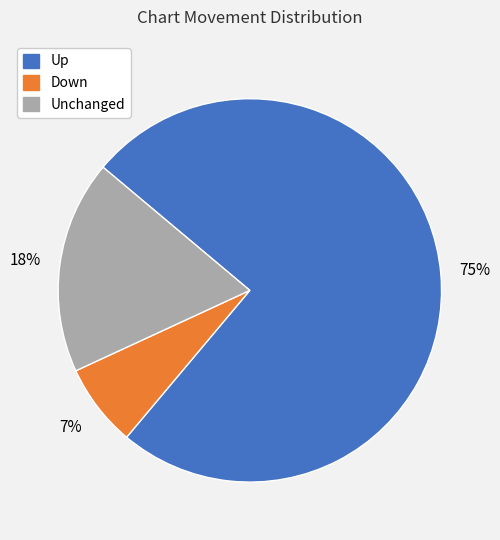

How many segments does this pie chart have?

3